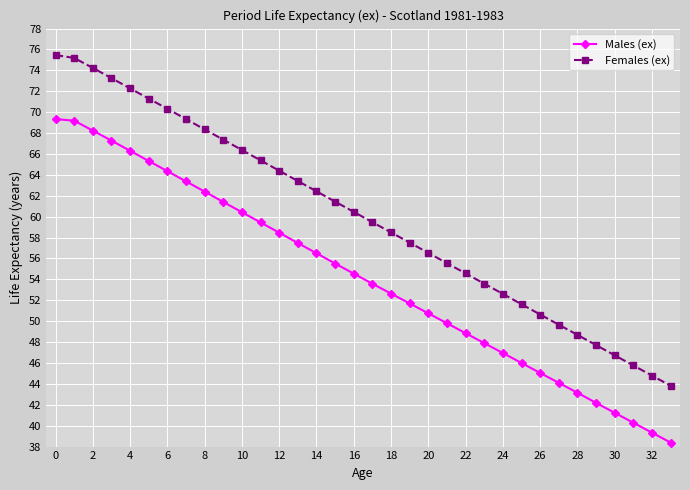

True or false: Males (ex) has more than 2 interior local peaks.

False